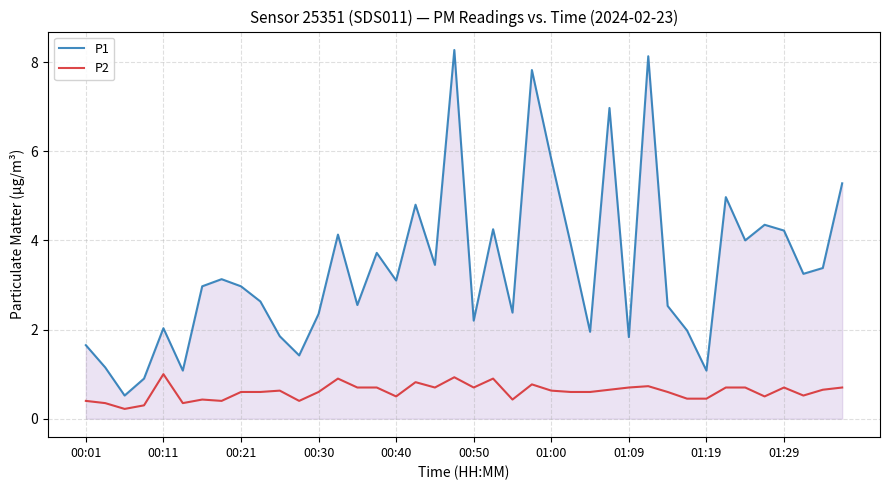

Which series has the largest range (max minus min)?

P1